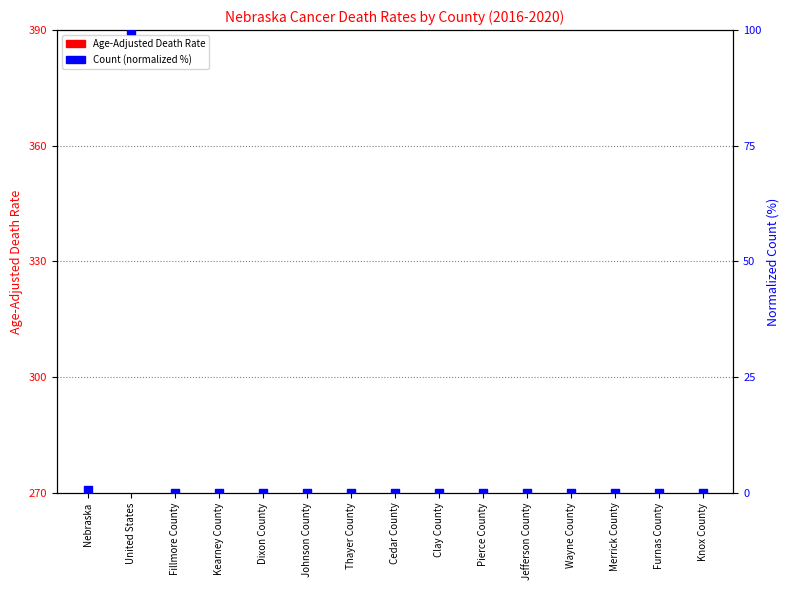

Which series reaches the maximum Y coordinate?

Count (normalized %)